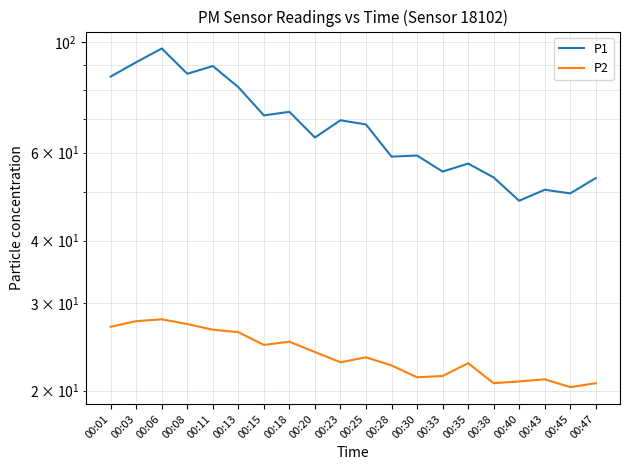

True or false: P1 has a value of 17.7 at 00:33.

False